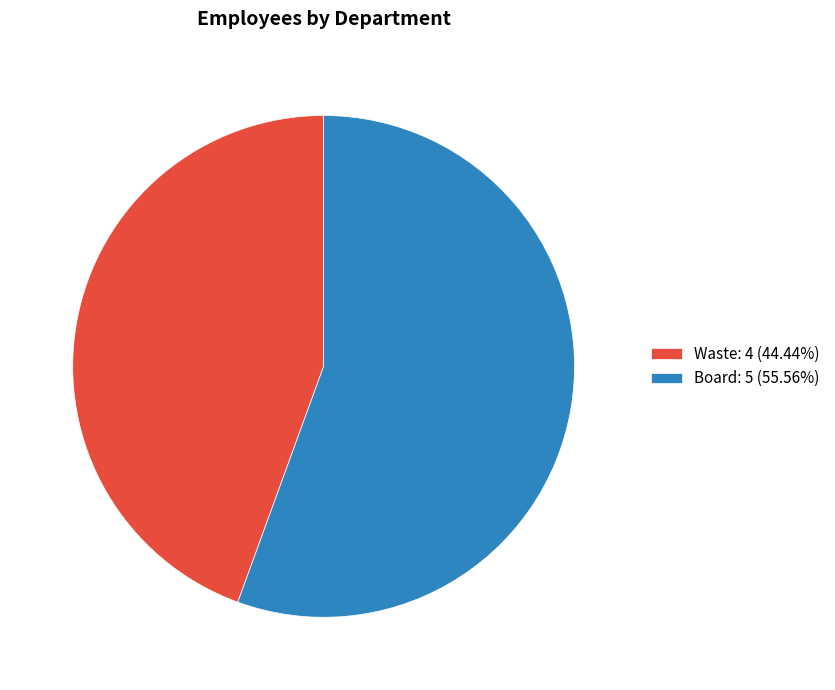

Do Waste: 4 (44.44%) and Board: 5 (55.56%) together represent more than half of the pie?

Yes